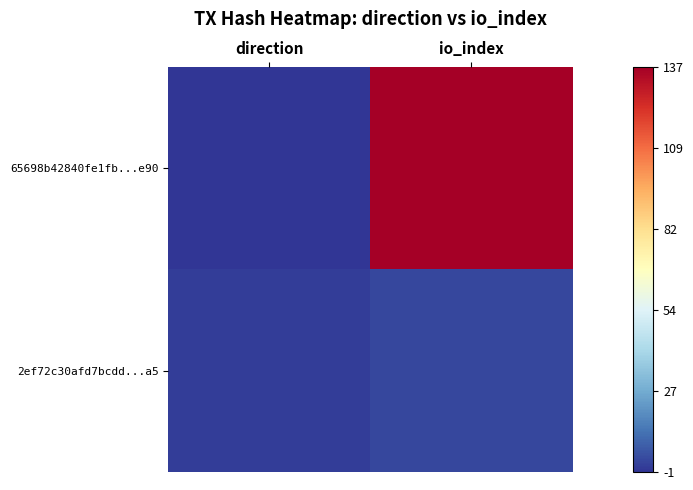

What is the total value across all series at io_index?

140